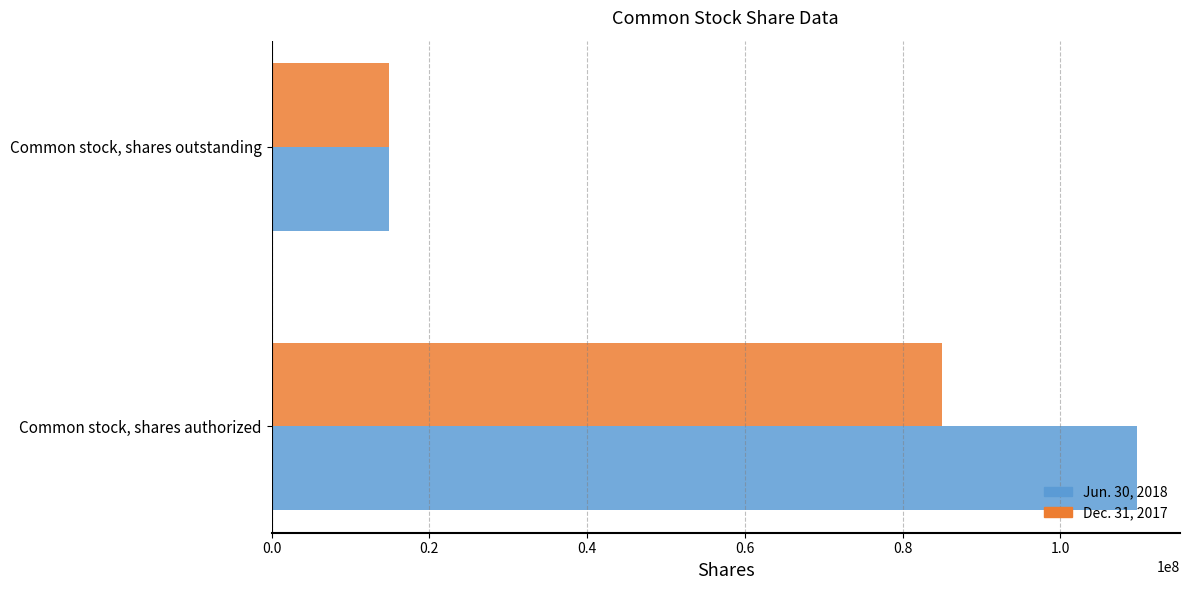

The Jun. 30, 2018 series shows 14946712 at Common stock, shares outstanding. True or false?

True